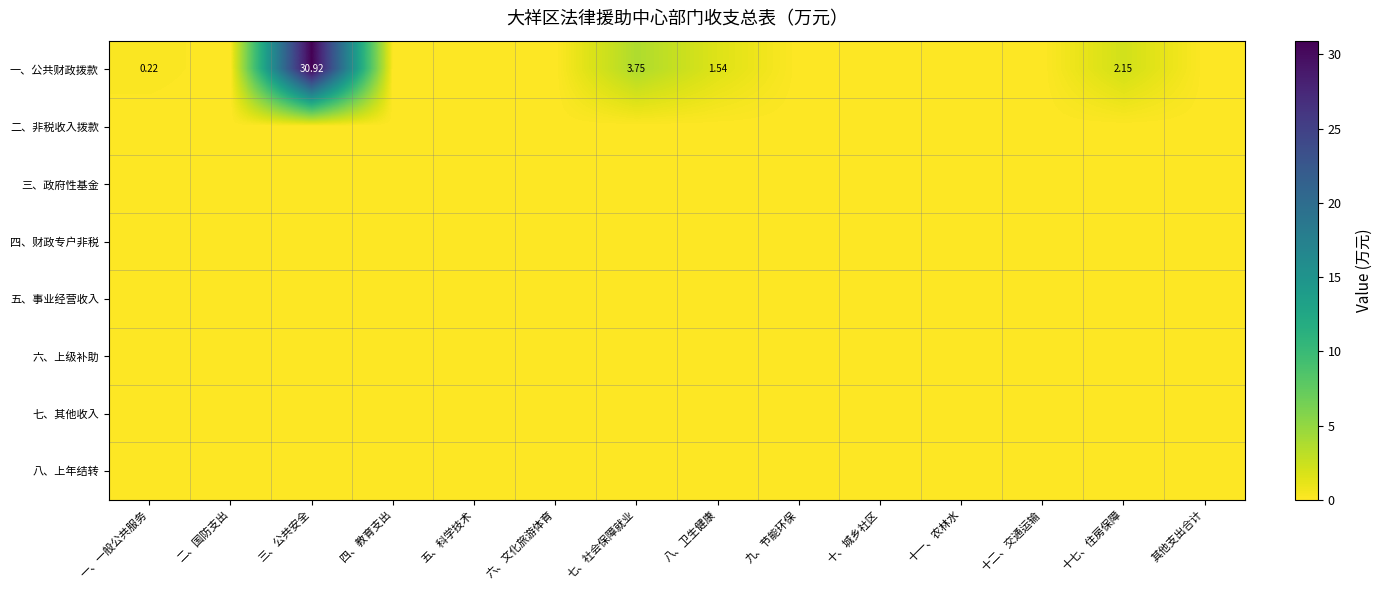

Which has a higher value, 四、教育支出 or 五、科学技术?

四、教育支出